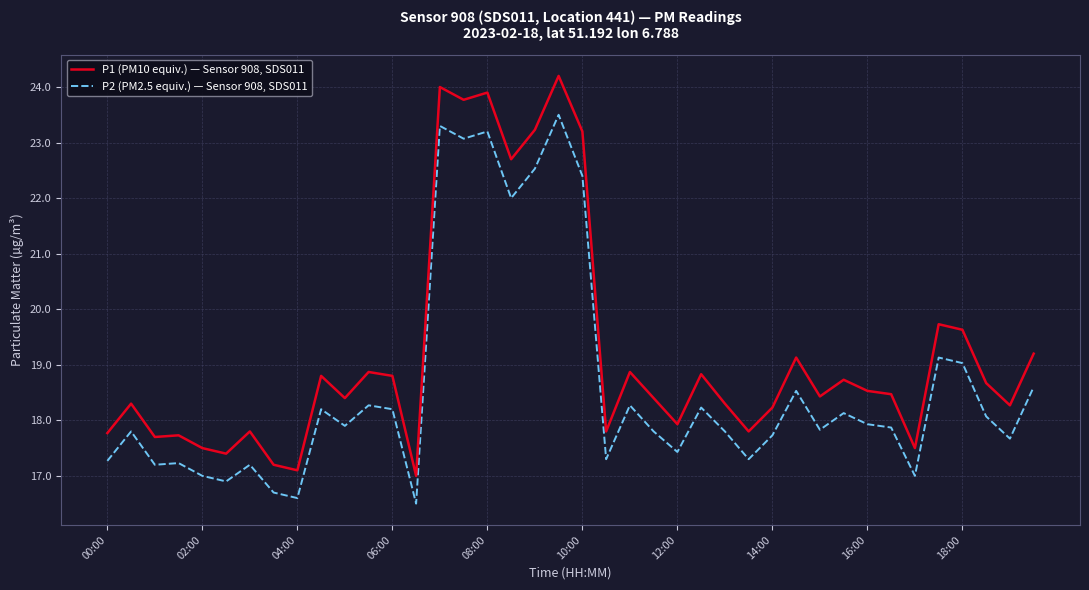

What are all the series names shown in the legend?

P1 (PM10 equiv.) — Sensor 908, SDS011, P2 (PM2.5 equiv.) — Sensor 908, SDS011